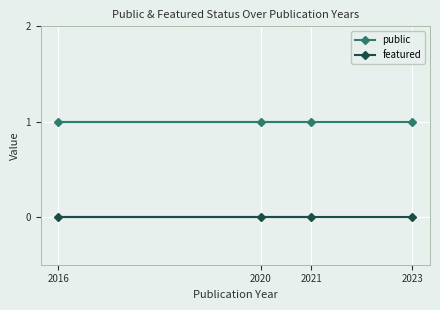

True or false: public and featured cross at least once.

False